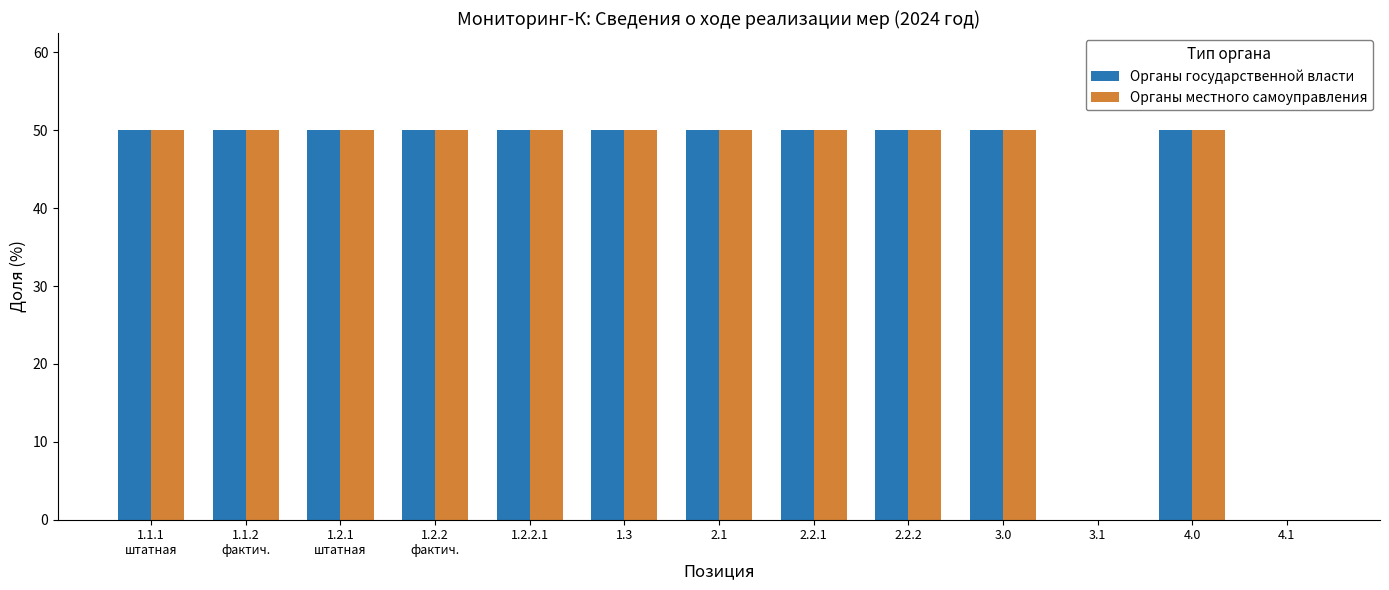

The Органы местного самоуправления series shows 0 at 4.1. True or false?

True